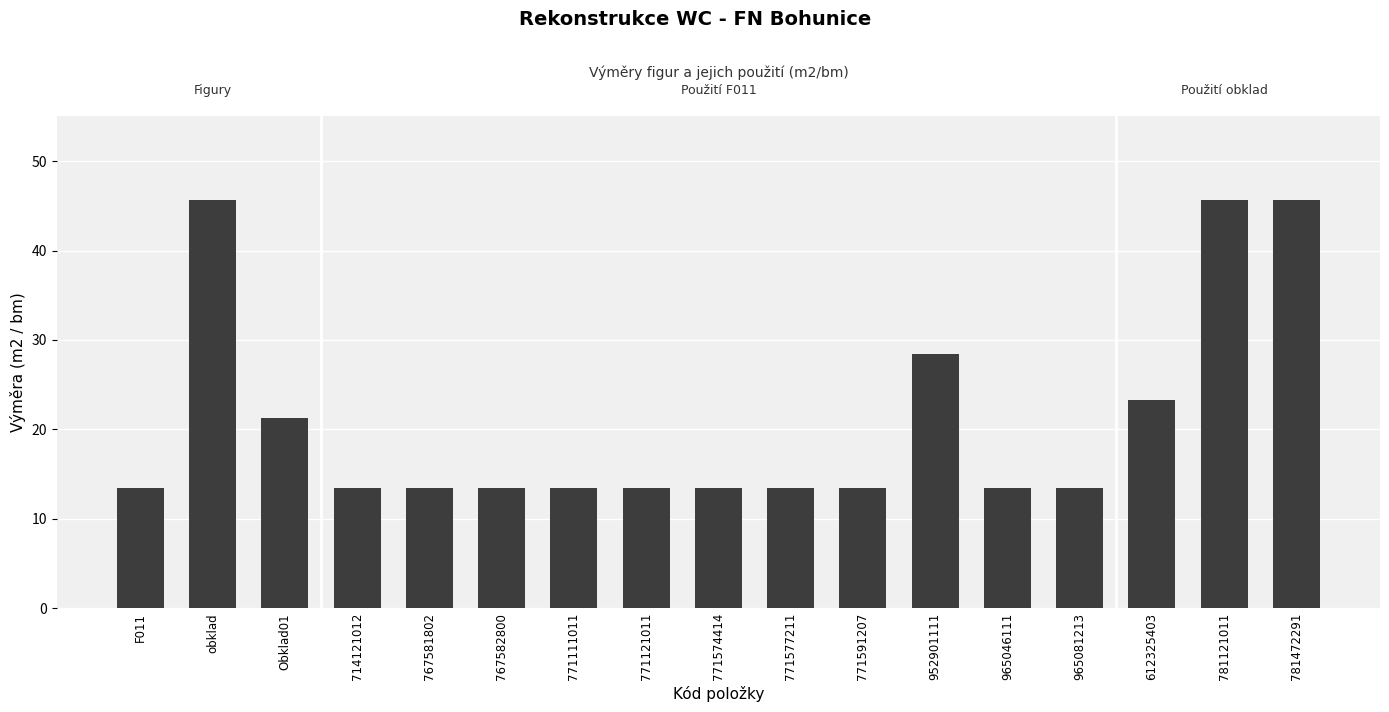

What is the ratio of the value at 767581802 to the value at Obklad01?

0.6